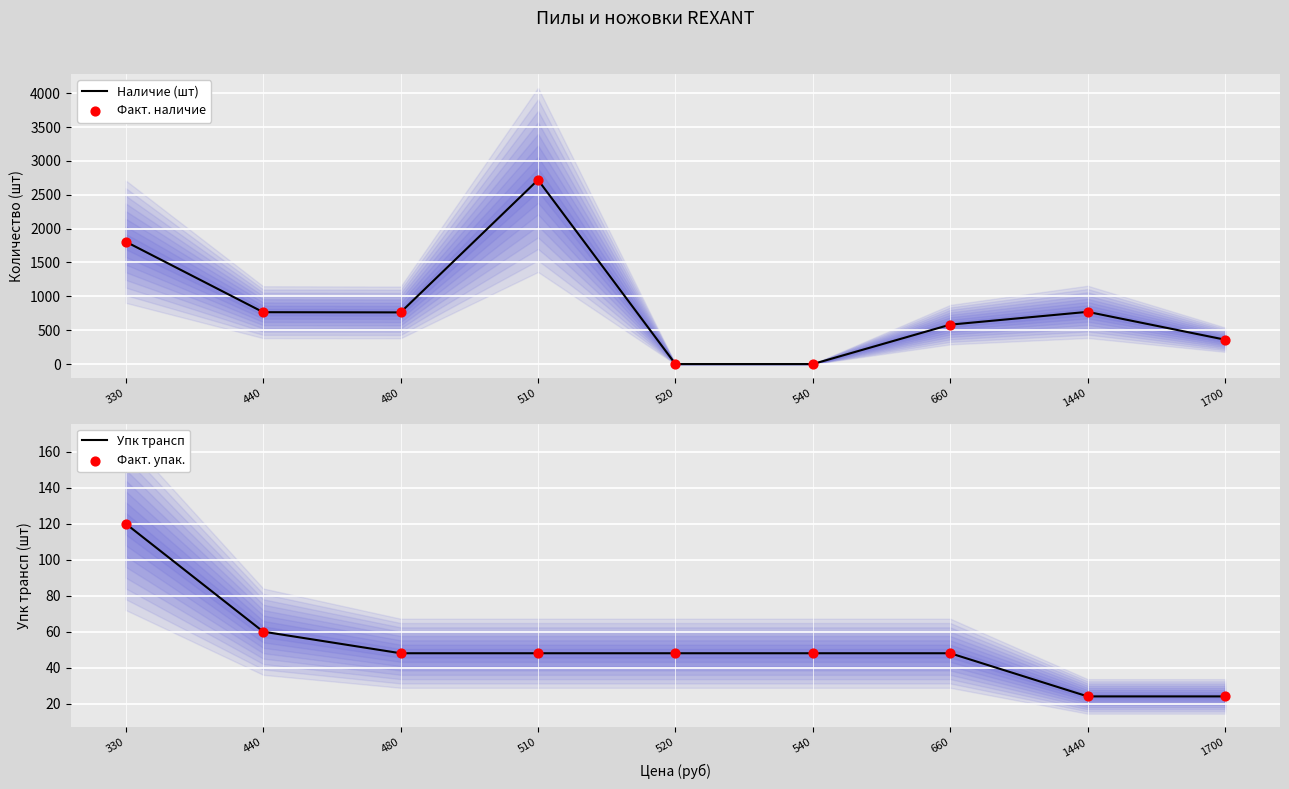

Which series has the widest spread of Y values?

Наличие (шт)